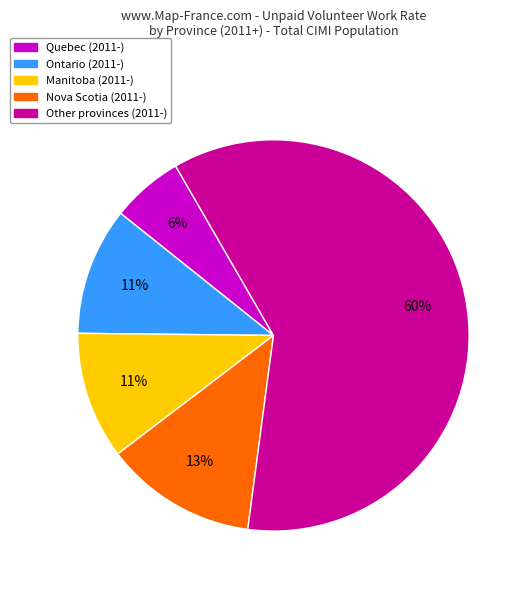

Is there any slice that represents more than half of the pie?

Yes